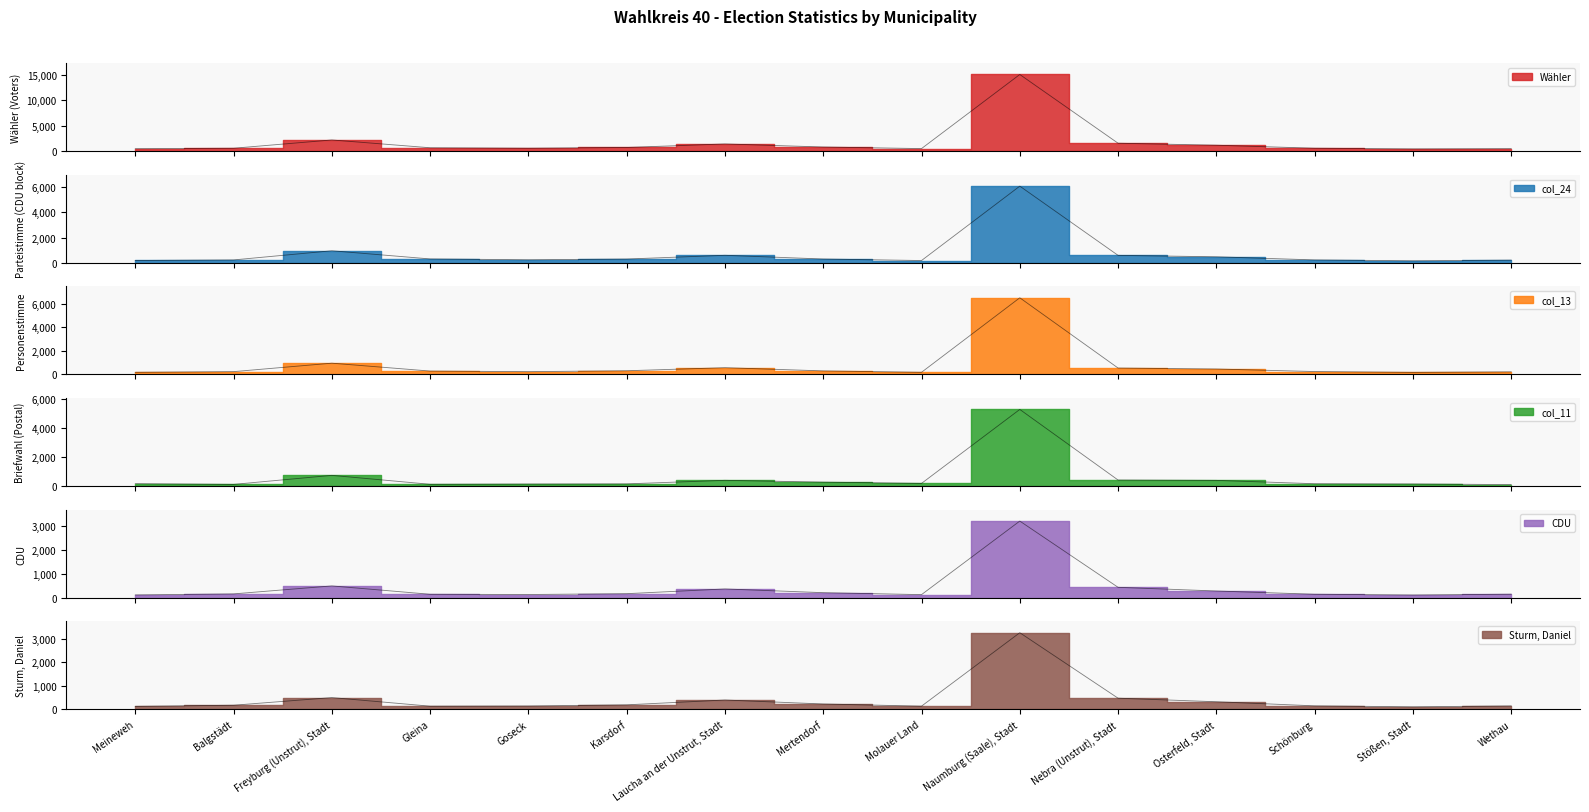

What are all the series names shown in the legend?

Wähler, col_24, col_13, col_11, CDU, Sturm, Daniel